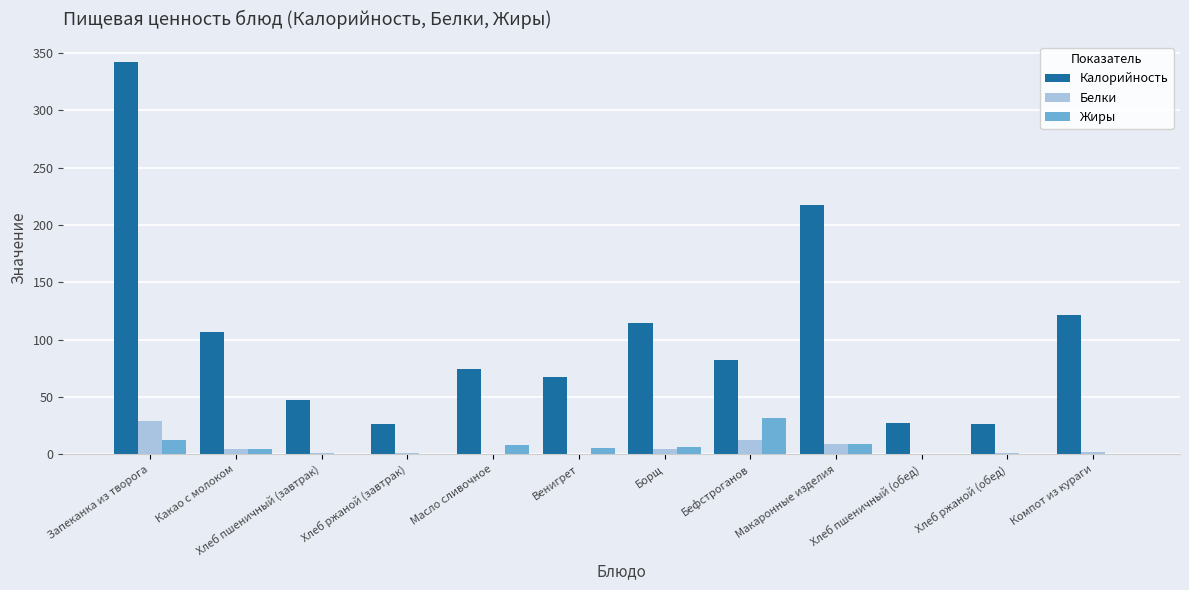

The Калорийность series shows 82.3 at Бефстроганов. True or false?

True